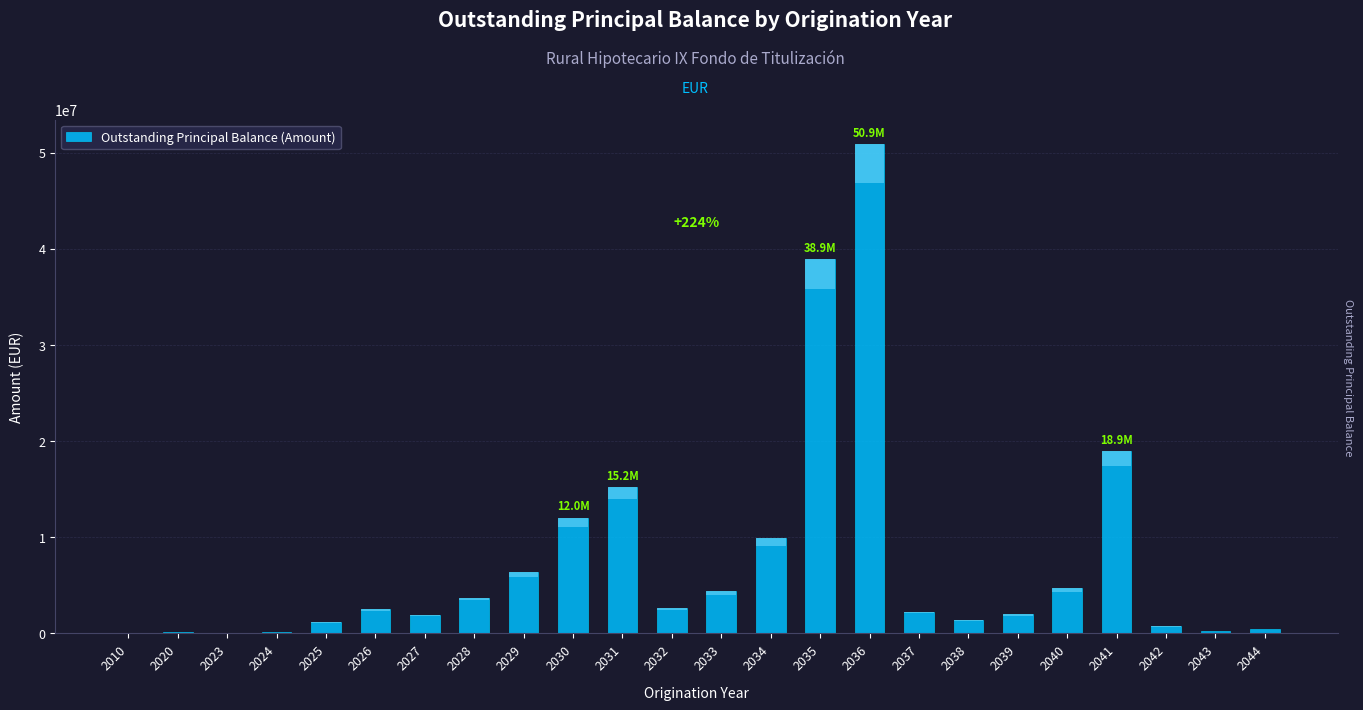

What is the difference between the second highest and minimum values?

38923432.6